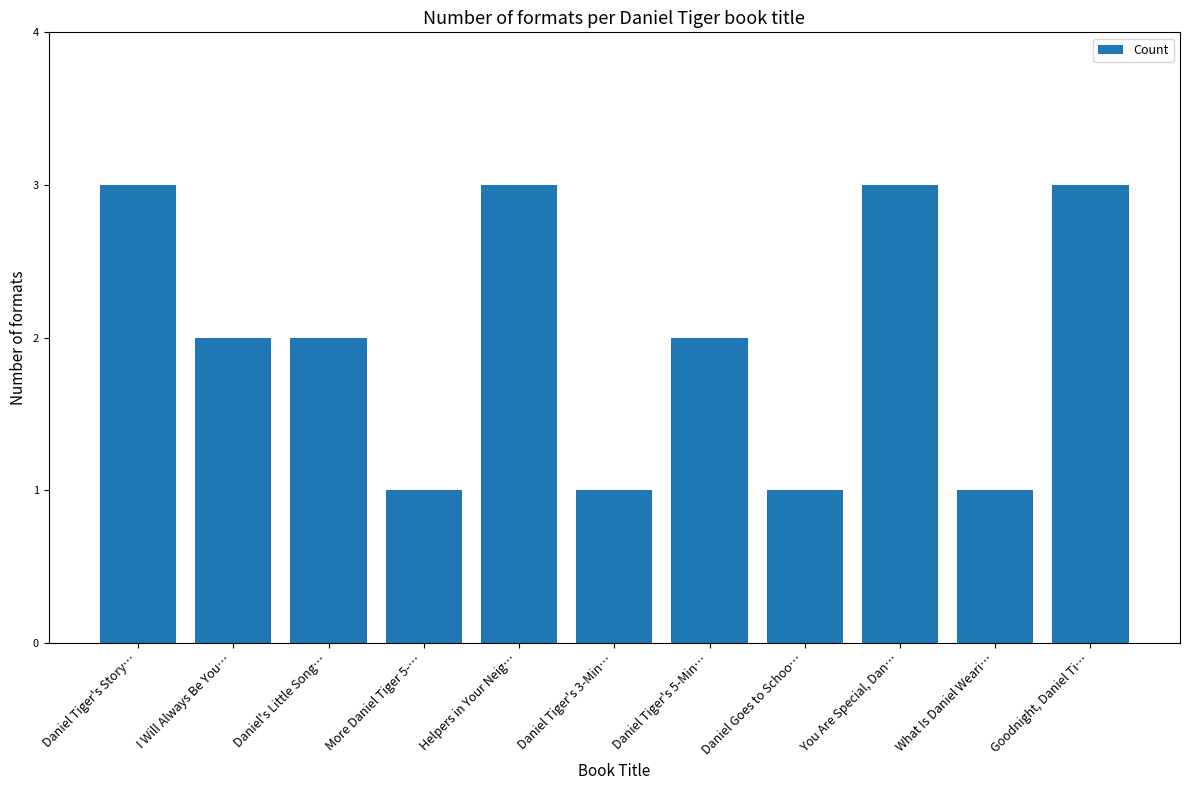

Reading left to right, transcribe all the data shown in this chart.

Daniel Tiger's Story…=3	I Will Always Be You…=2	Daniel's Little Song…=2	More Daniel Tiger 5-…=1	Helpers in Your Neig…=3	Daniel Tiger's 3-Min…=1	Daniel Tiger's 5-Min…=2	Daniel Goes to Schoo…=1	You Are Special, Dan…=3	What Is Daniel Weari…=1	Goodnight, Daniel Ti…=3